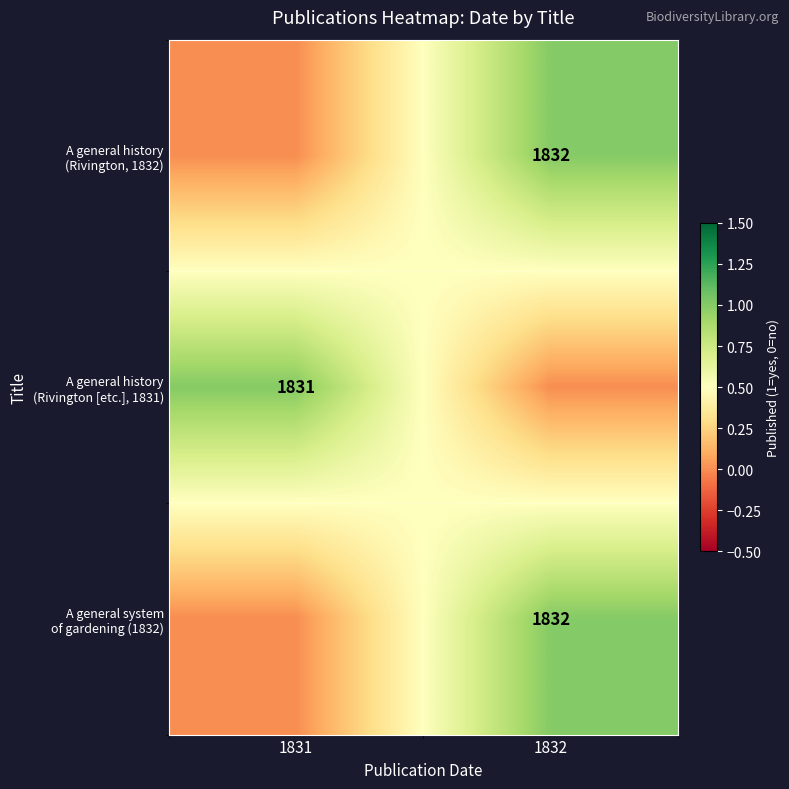

The A general history (Rivington [etc.], 1831) series shows 1 at 1831. True or false?

True